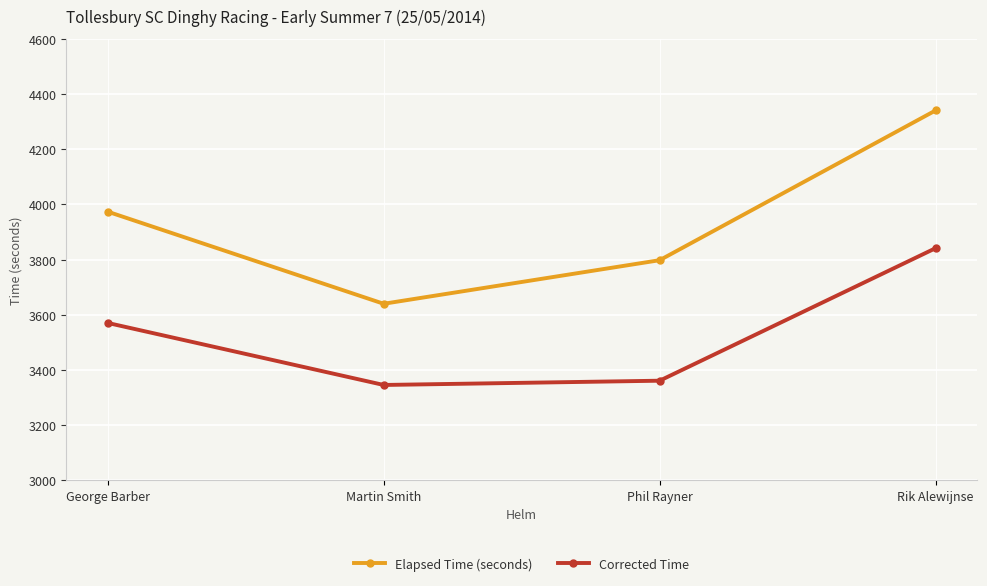

What is the sum of all Corrected Time values?

14118.8